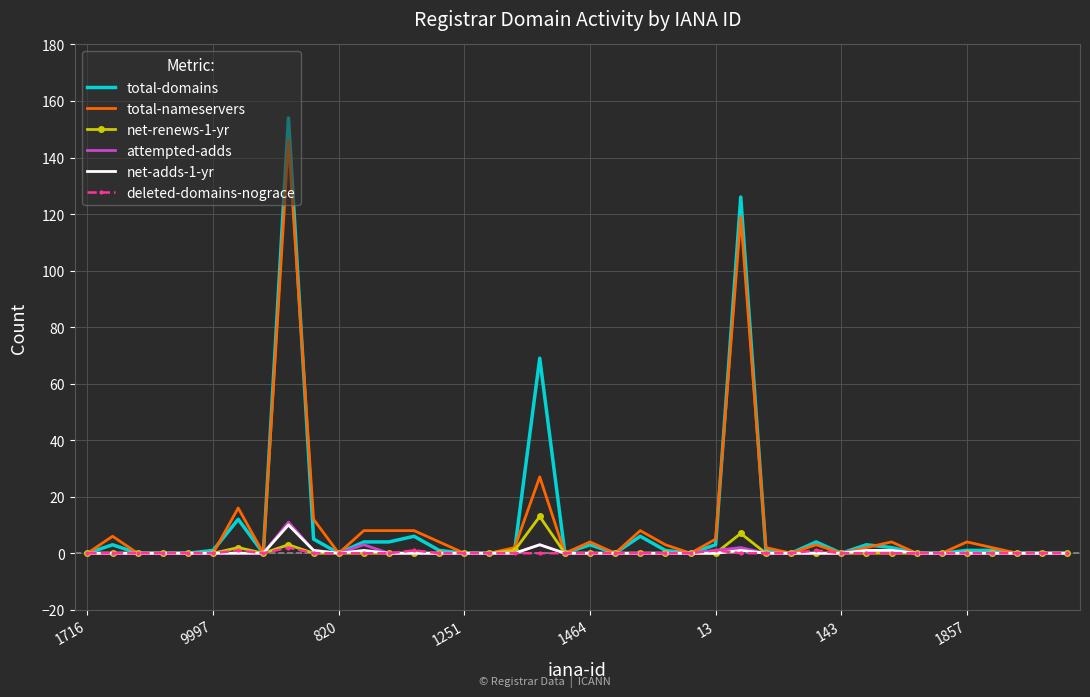

Which series has the widest spread of values?

total-domains